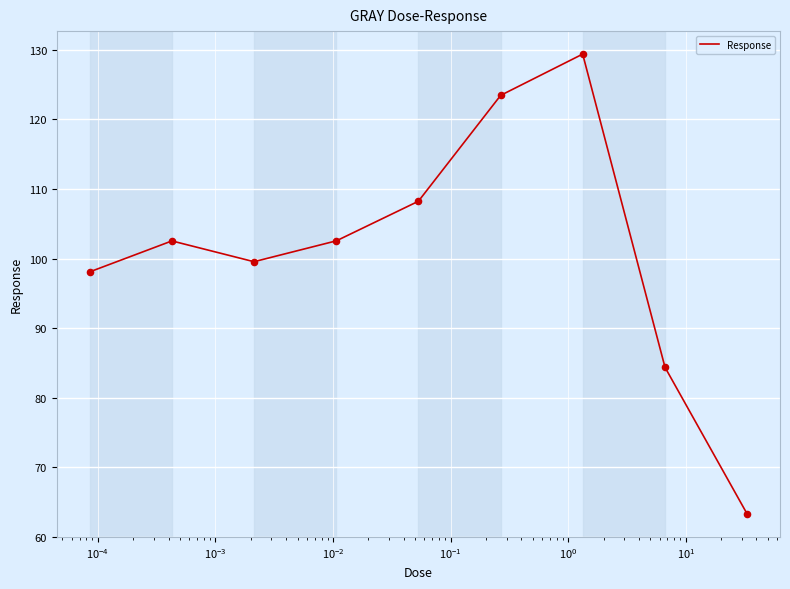

What is the minimum value shown in the chart?

63.3